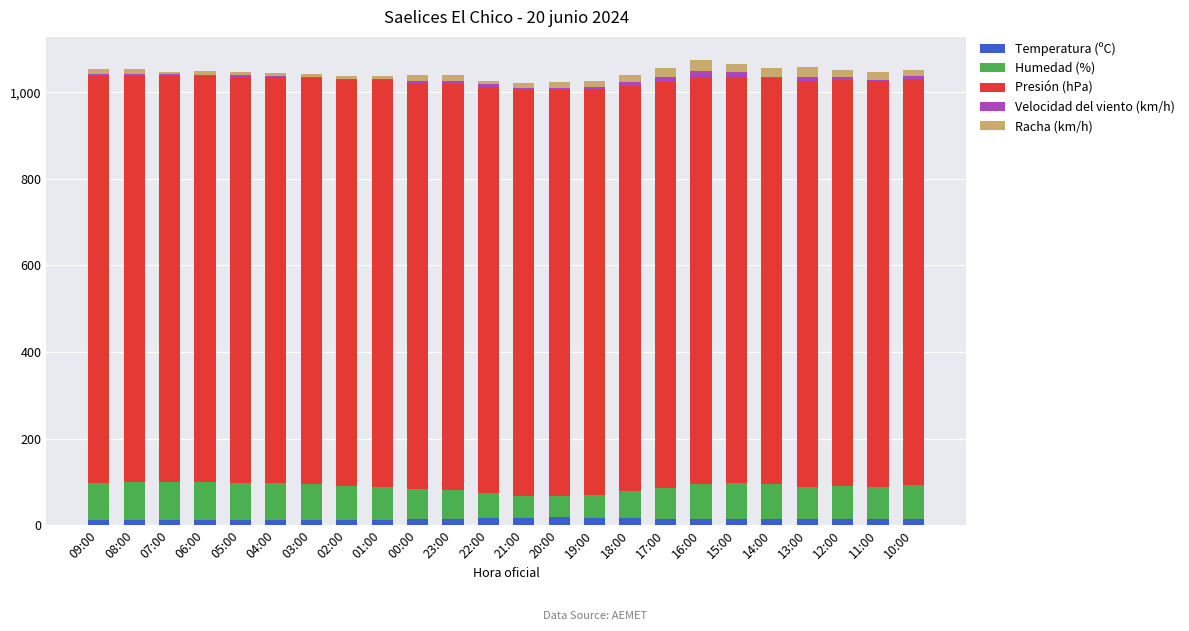

What is the sum of all Temperatura (ºC) values?

337.7